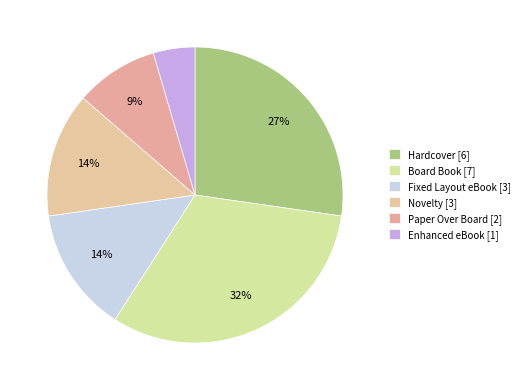

Does Enhanced eBook account for over 50% of the chart?

No